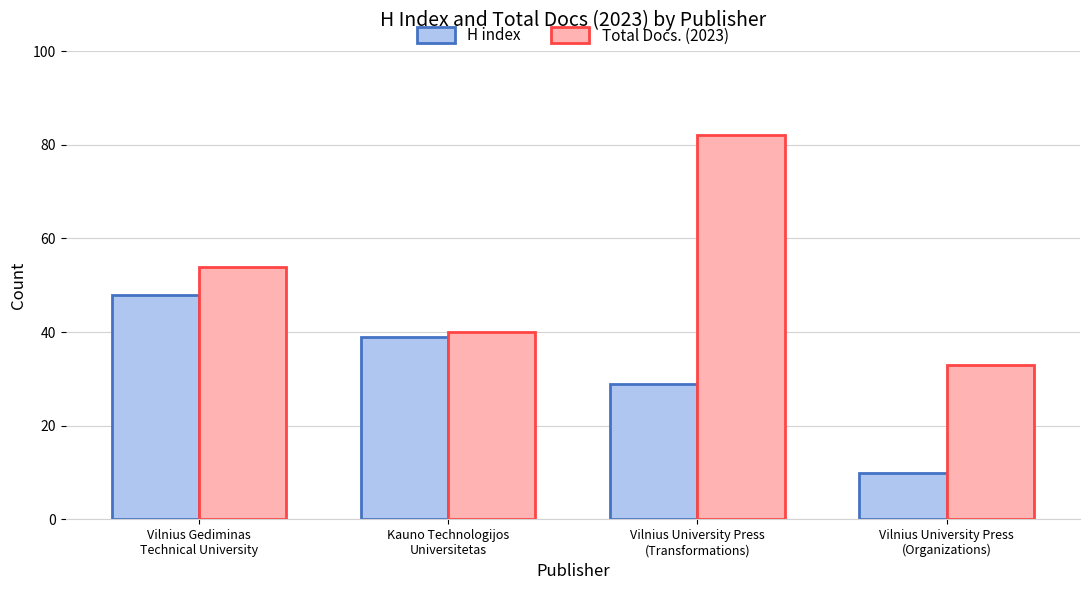

What is the difference between the maximum and minimum values in the Total Docs. (2023) series?

49